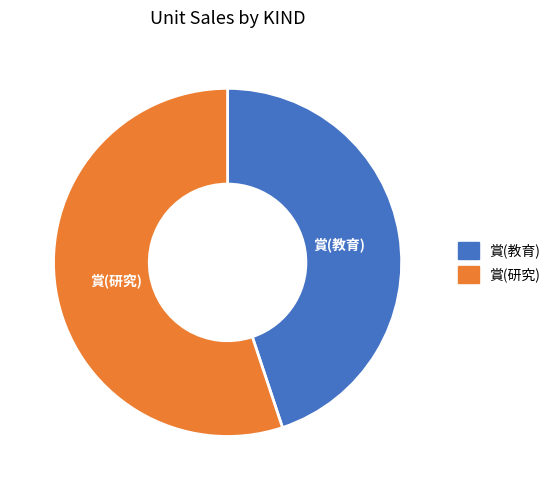

True or false: 賞(研究) accounts for 55% of the total.

True